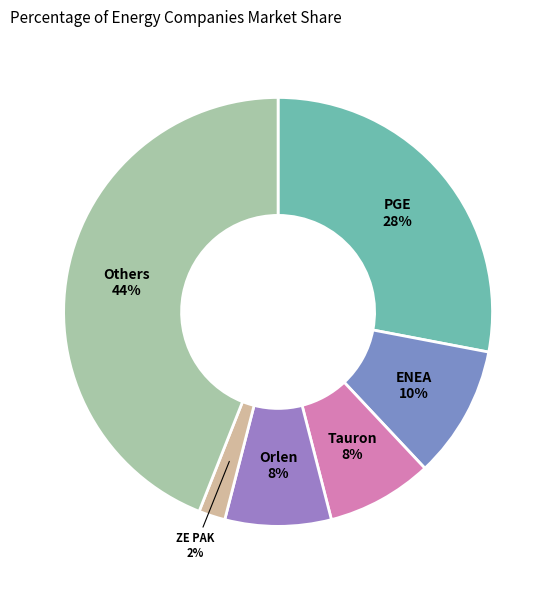

How many segments does this pie chart have?

6